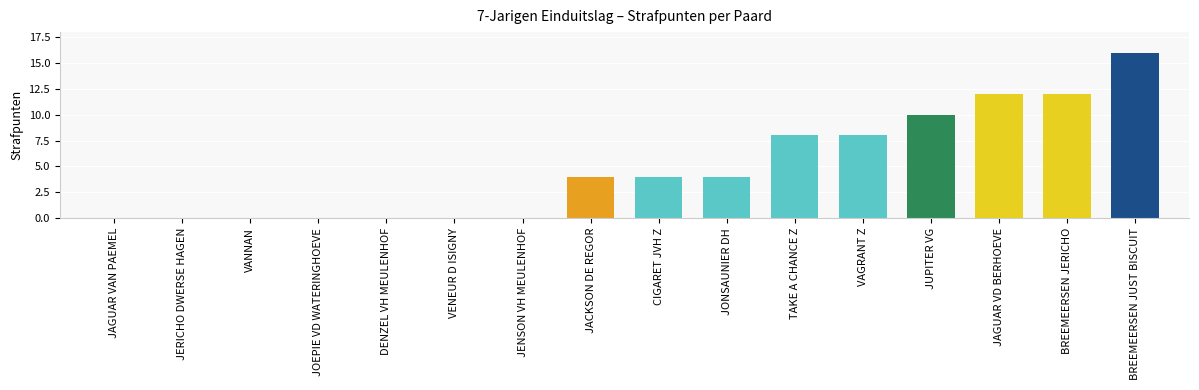

Which has a higher value, CIGARET JVH Z or JERICHO DWERSE HAGEN?

CIGARET JVH Z